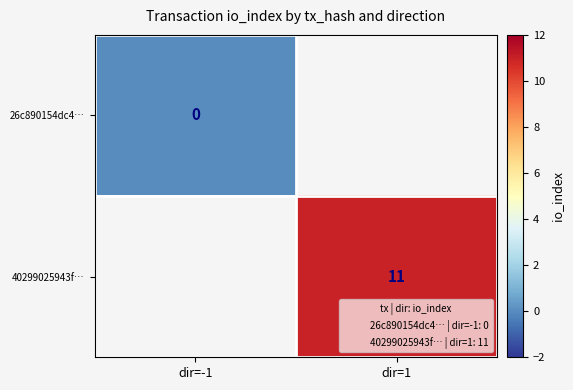

Is it true that 40299025943f… equals 11.0 at dir=1?

True